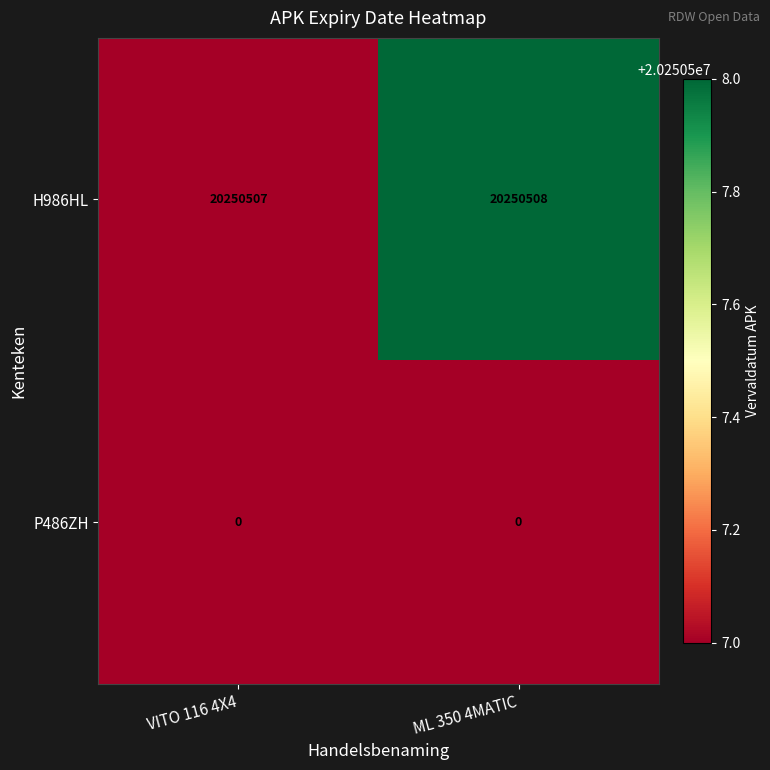

Rank the series by their average value, from lowest to highest.

P486ZH, H986HL